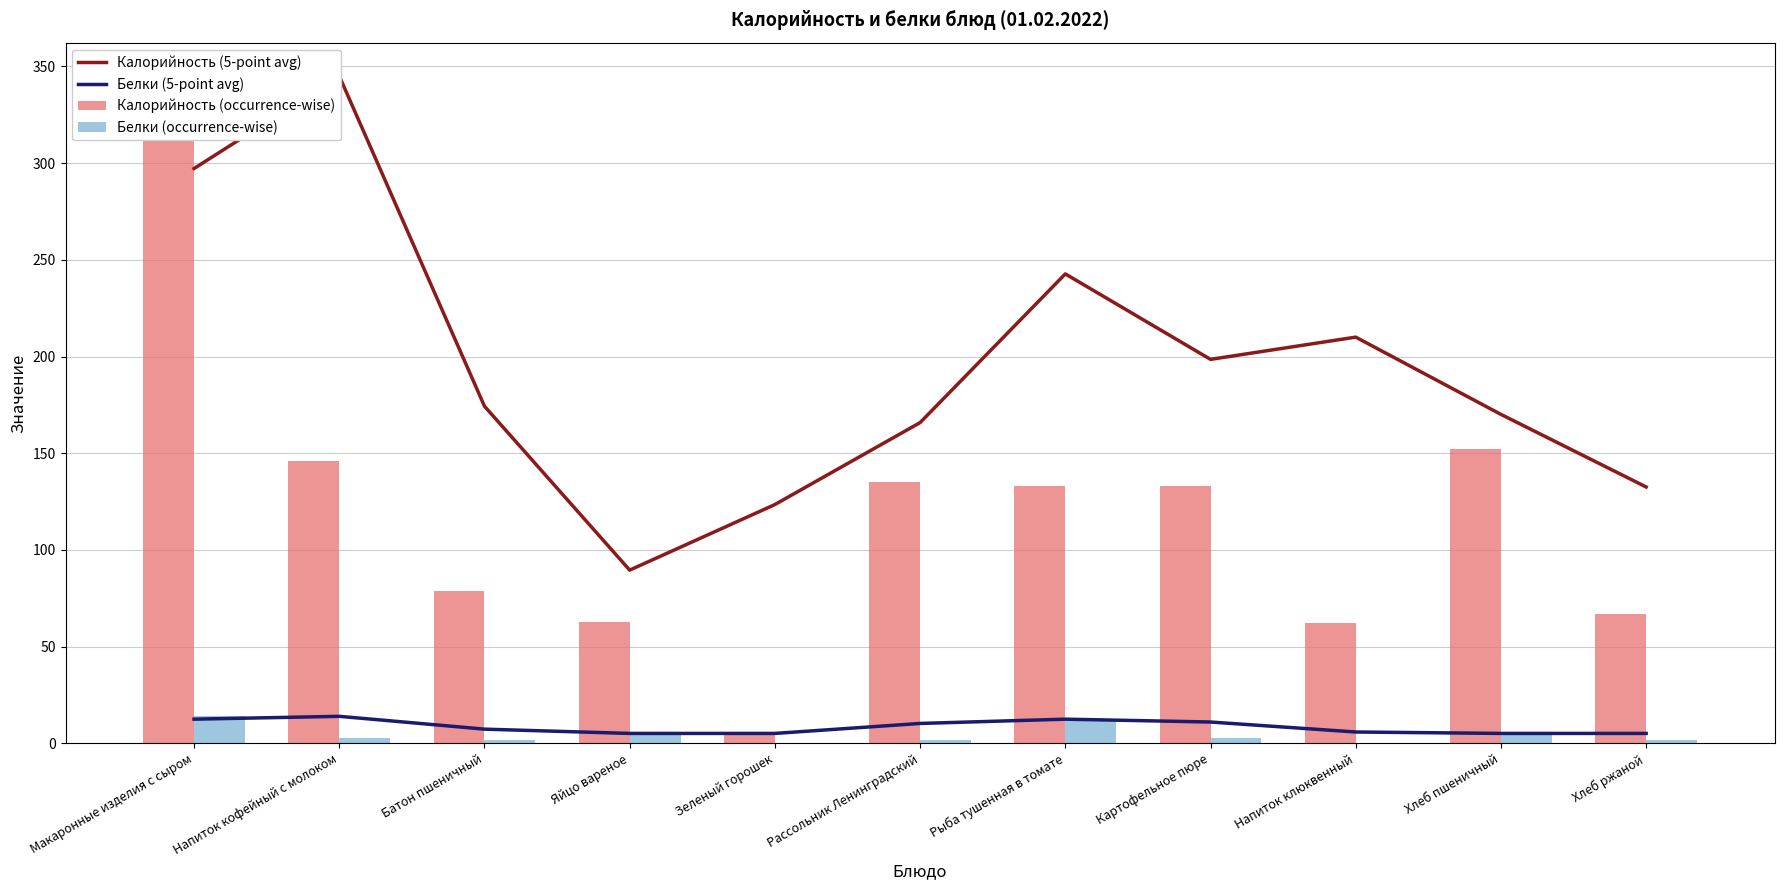

Between Зеленый горошек and Хлеб пшеничный, which series saw the biggest shift?

Калорийность (occurrence-wise)